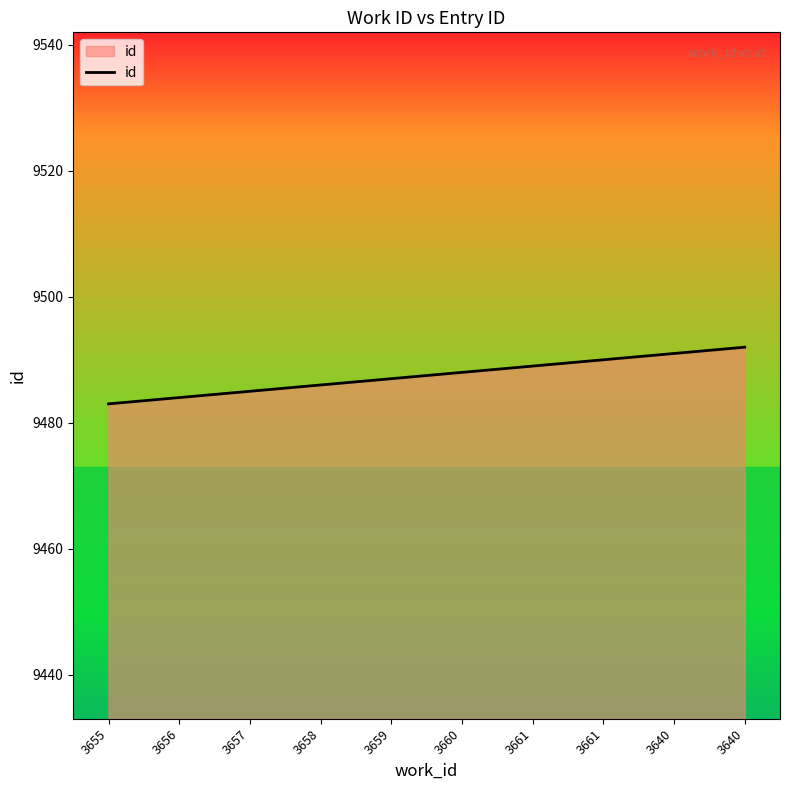

What is the difference between the values at 3657 and 3655?

2